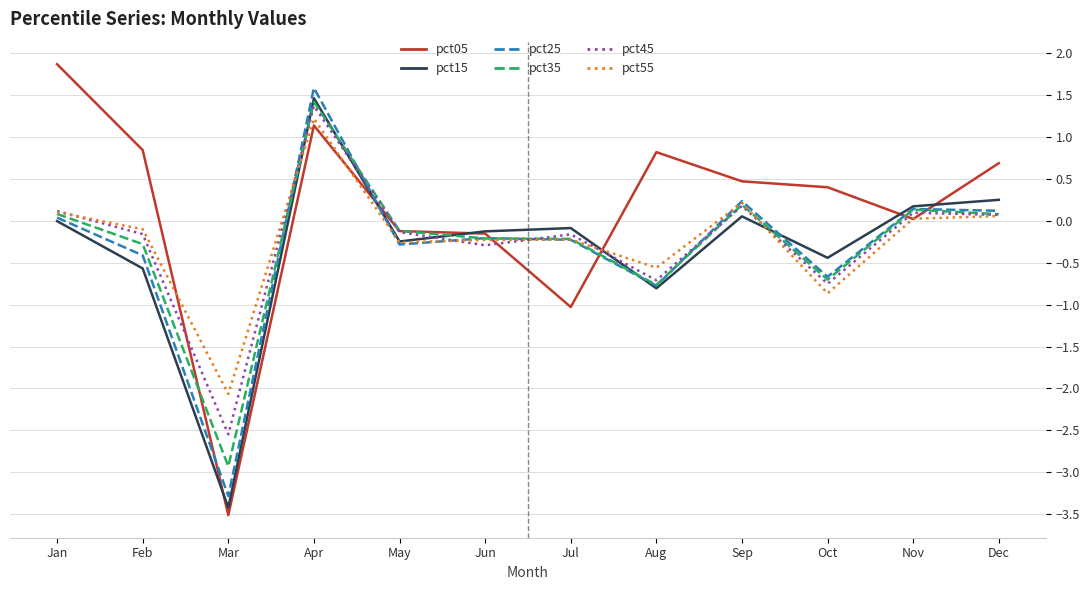

The value of pct45 at Jul is -0.2. True or false?

True